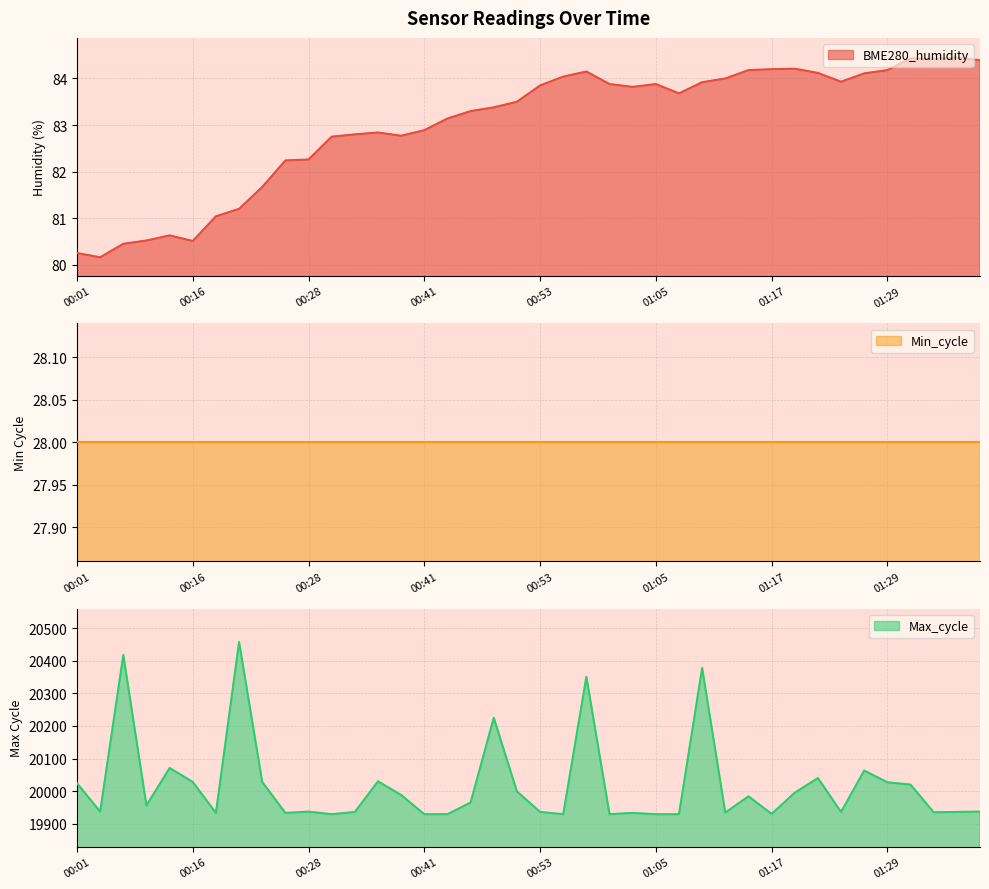

What is the maximum value for BME280_humidity?

84.5